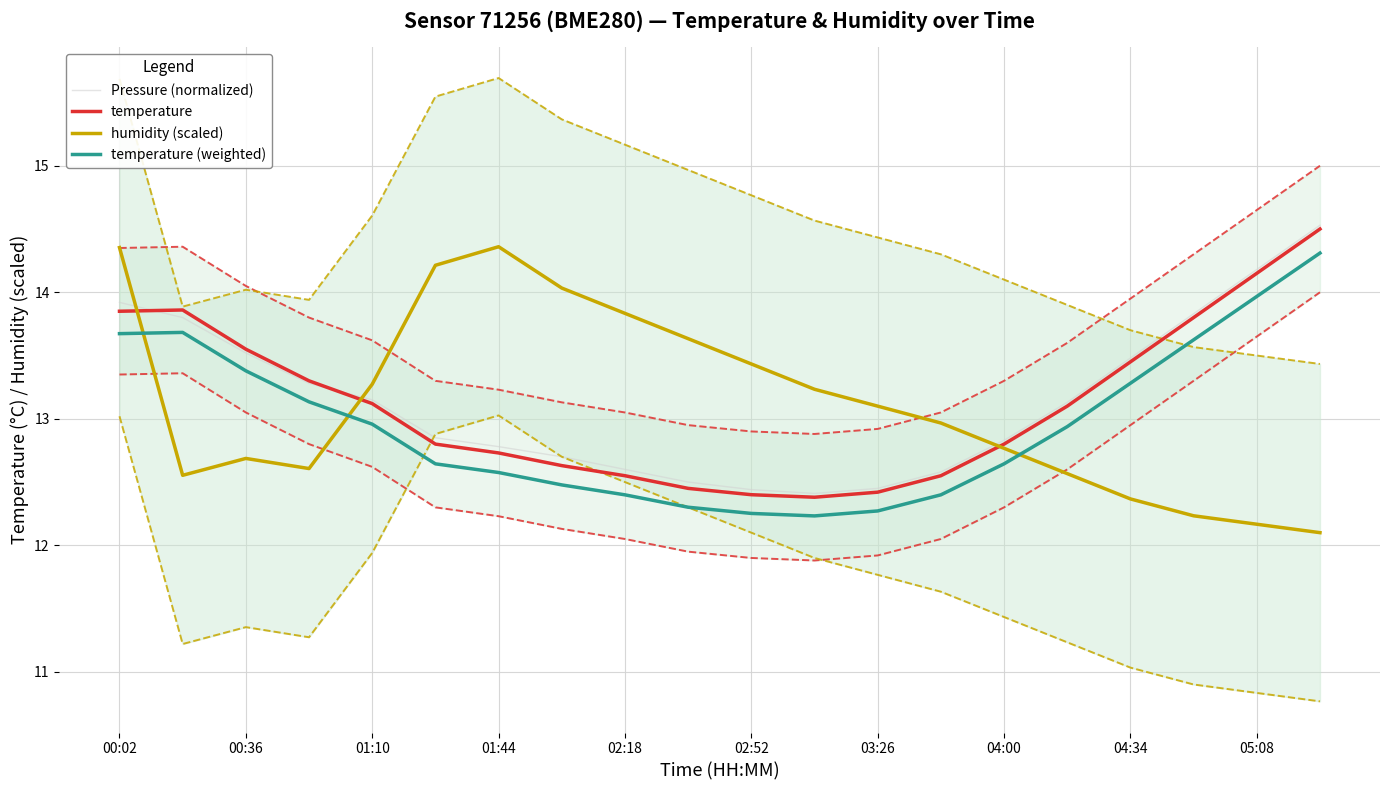

Which category has the lowest value across all series?

19